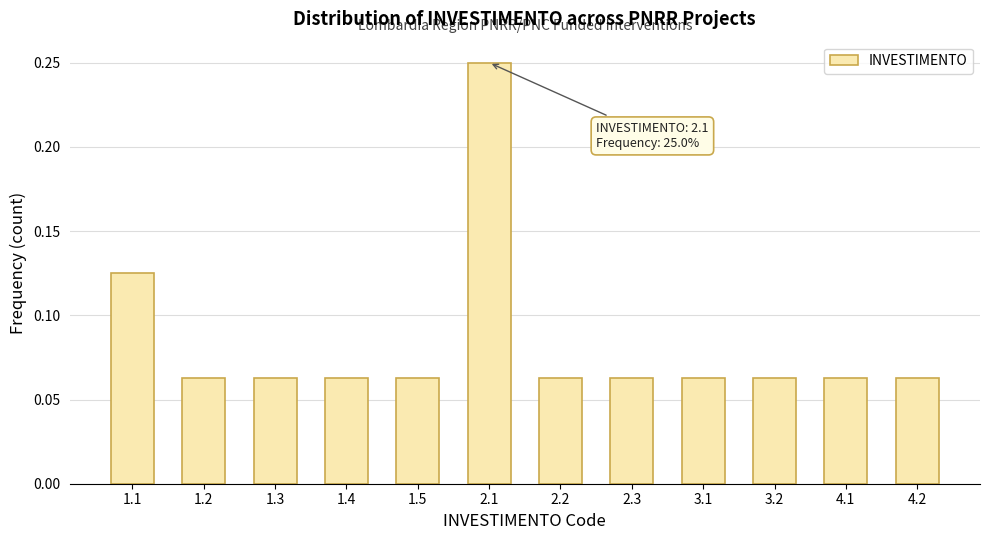

What is the label of the 1st bar from the left?

1.1